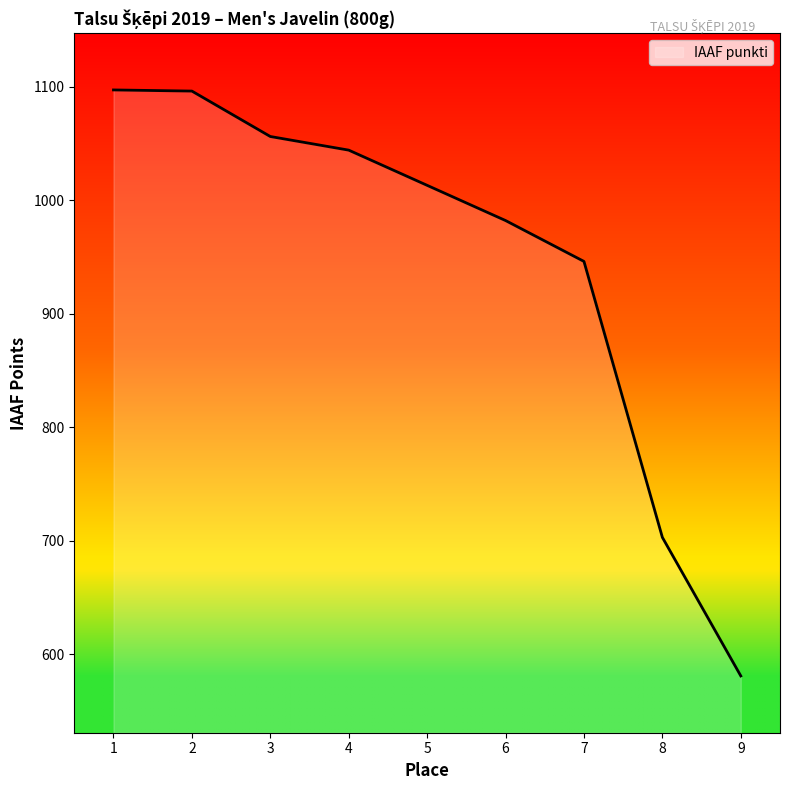

Is it true that the value at 5 is 1382?

False